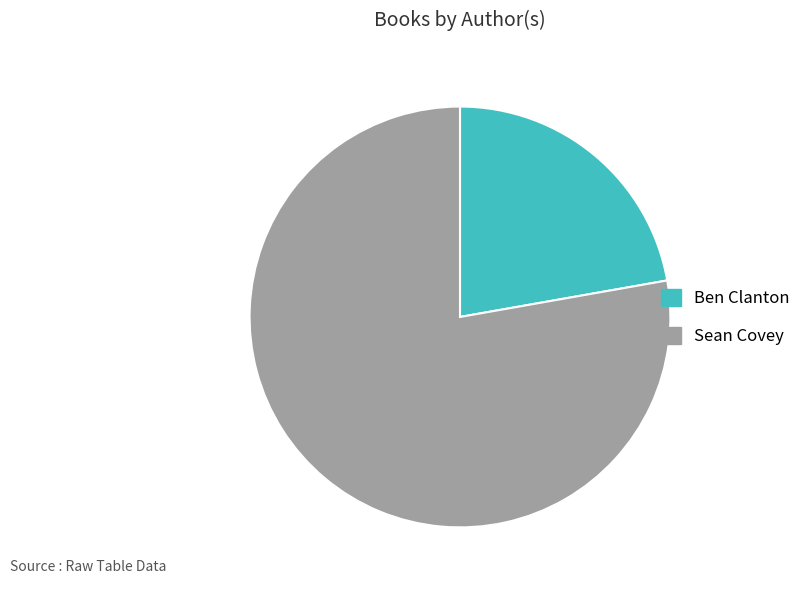

True or false: Ben Clanton accounts for 37% of the total.

False